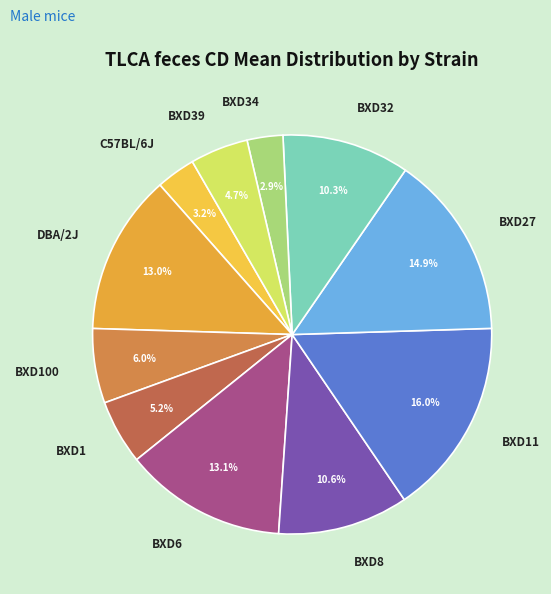

To the nearest percent, what is the difference between the BXD6 and BXD100 slice percentages?

7%